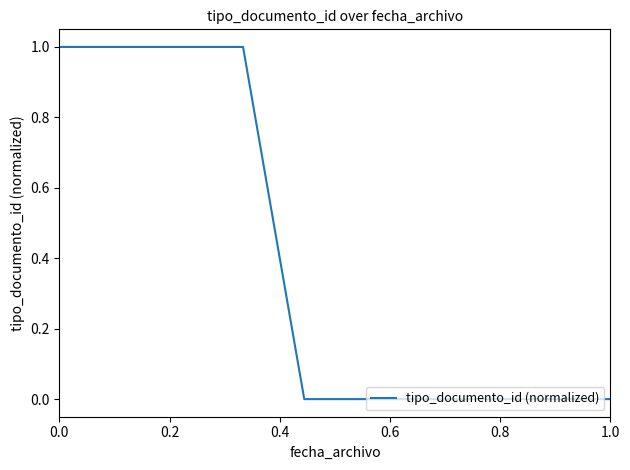

How many values are between 0 and 1?

10